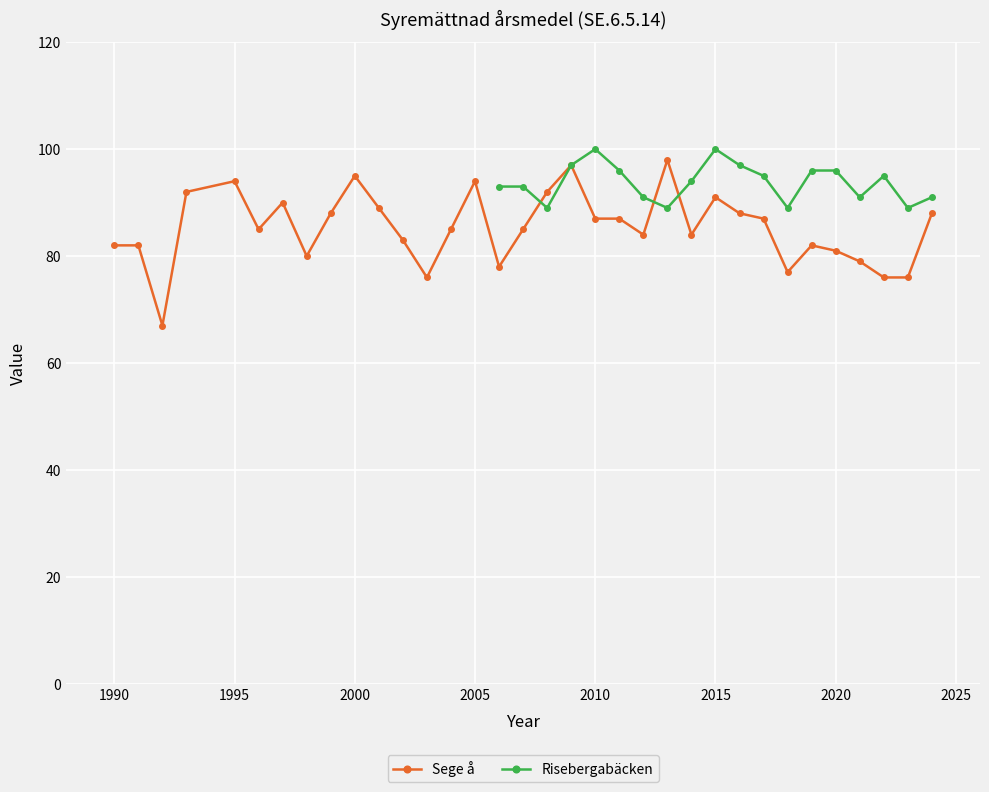

How many data points are above 85?

16